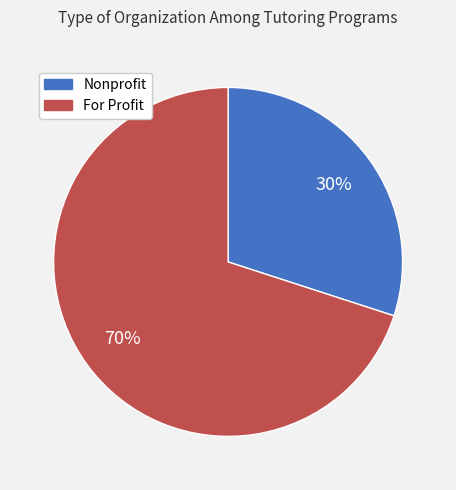

Does any single category account for the majority?

Yes